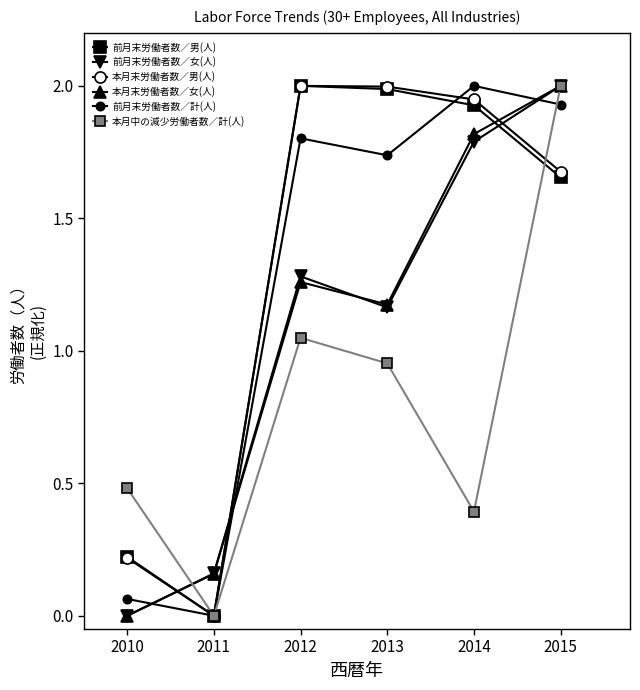

Is the value of 前月末労働者数／男(人) at 2011 greater than the value of 本月末労働者数／男(人) at 2014?

No